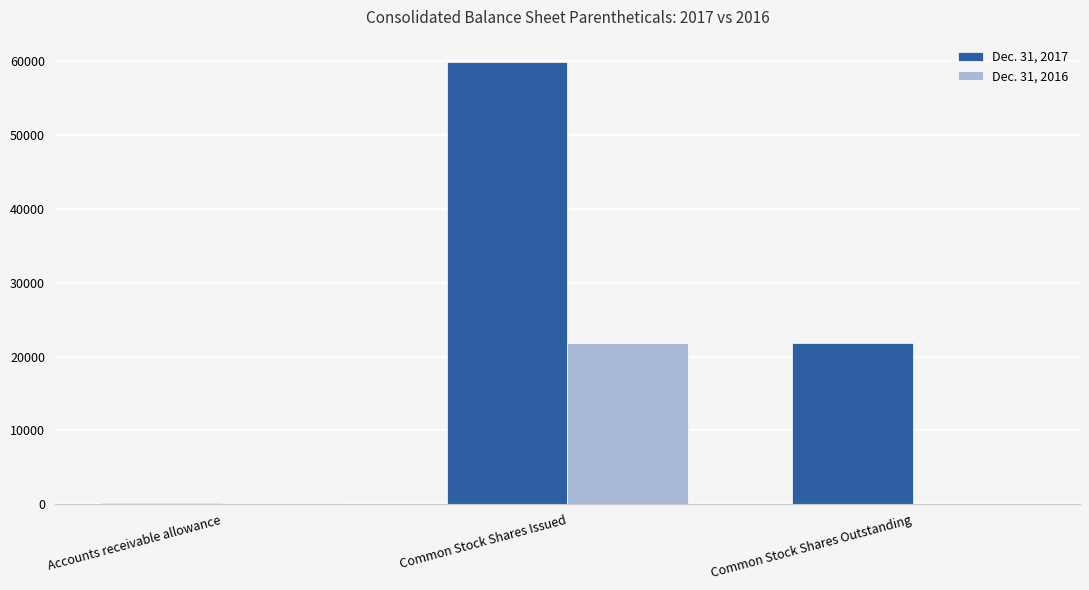

The Dec. 31, 2016 series shows 38062 at Common Stock Shares Issued. True or false?

False